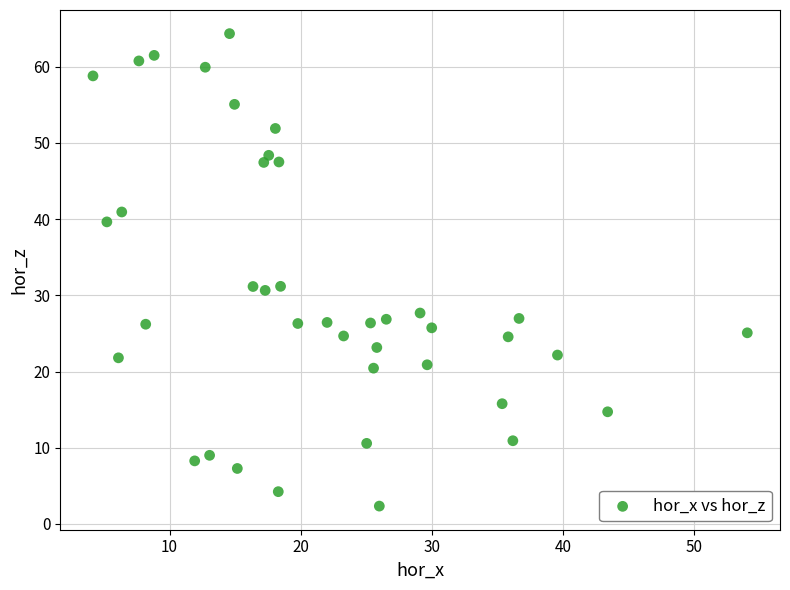

What is the range of X values (max minus min)?

49.9